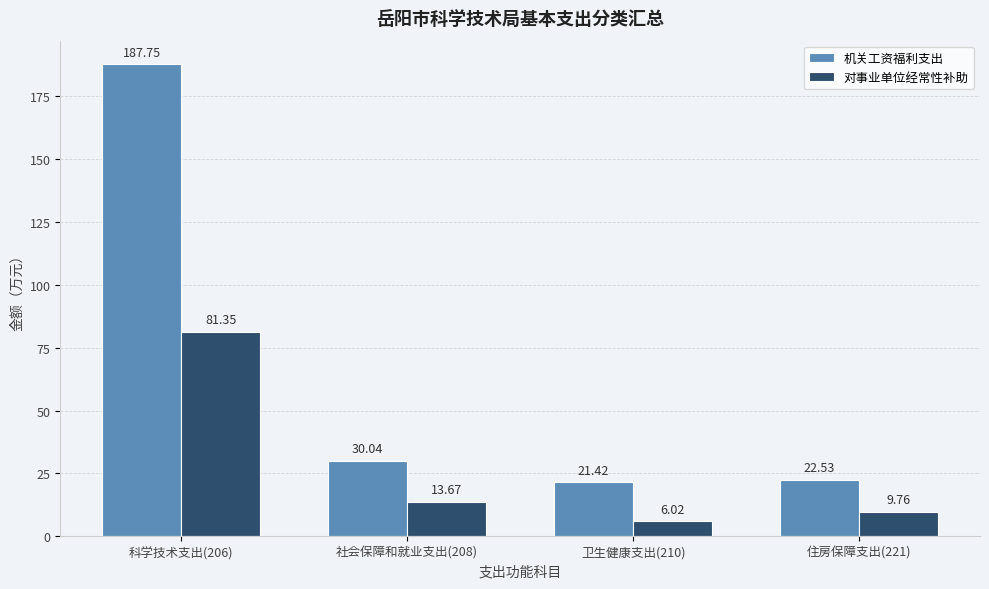

What position from the right is 科学技术支出(206)?

4